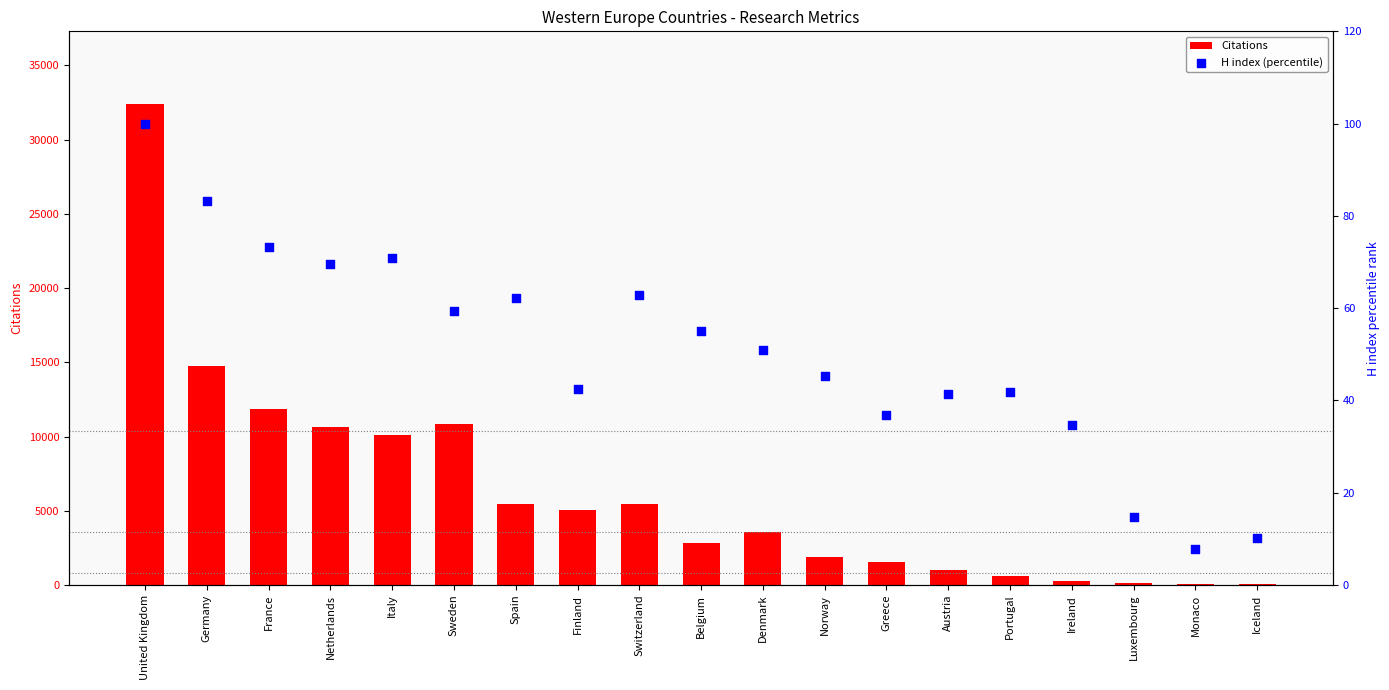

Which series contains the highest Y value?

Citations